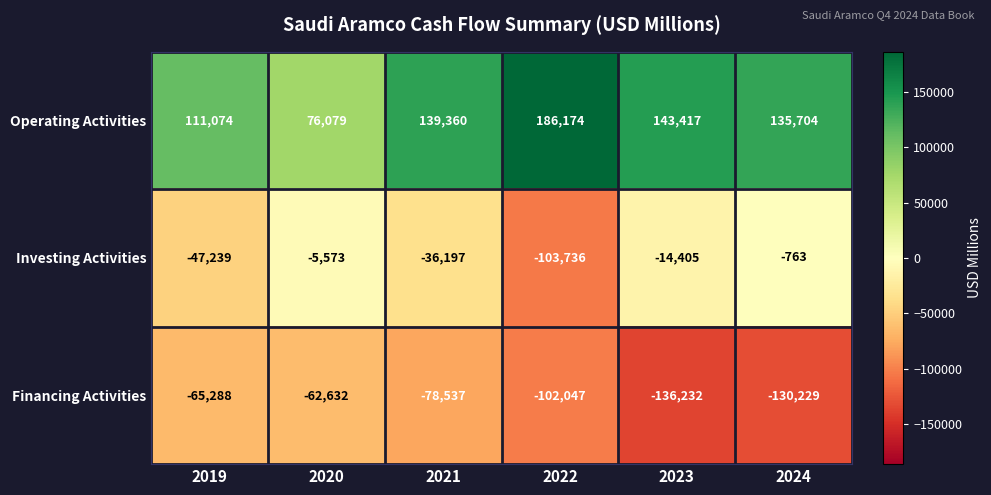

At which category is the sum across all series the highest?

2021